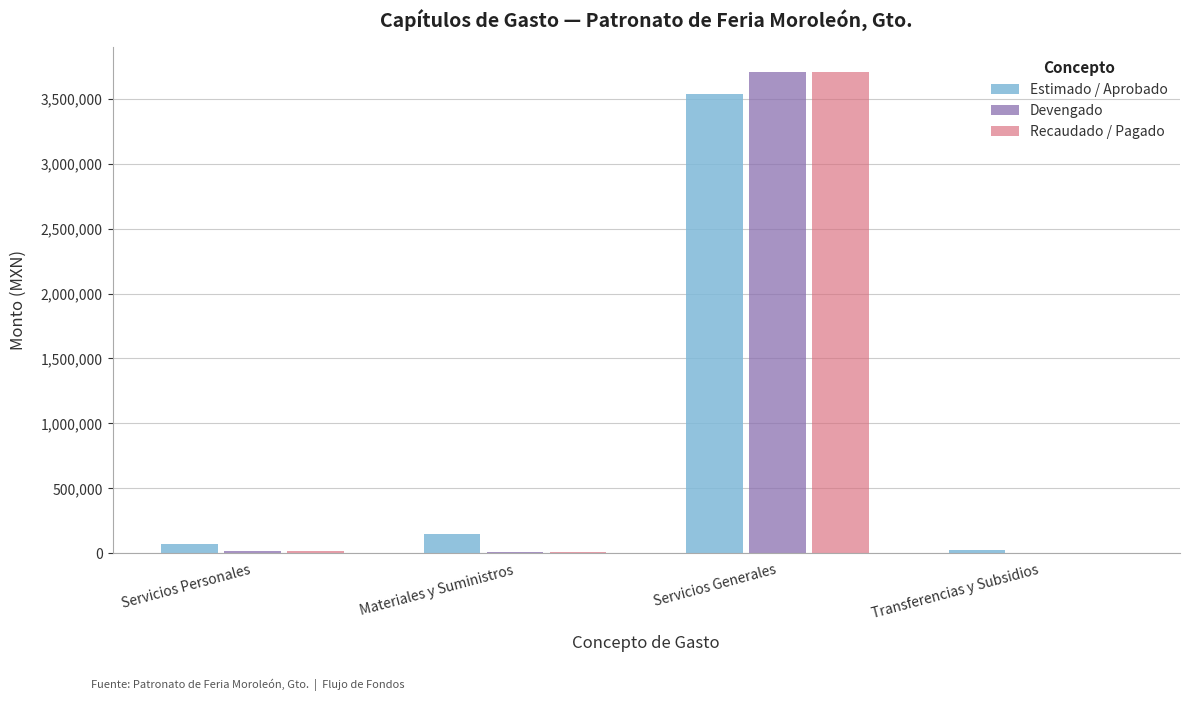

What value does the Devengado series have at Servicios Generales?

3708717.7